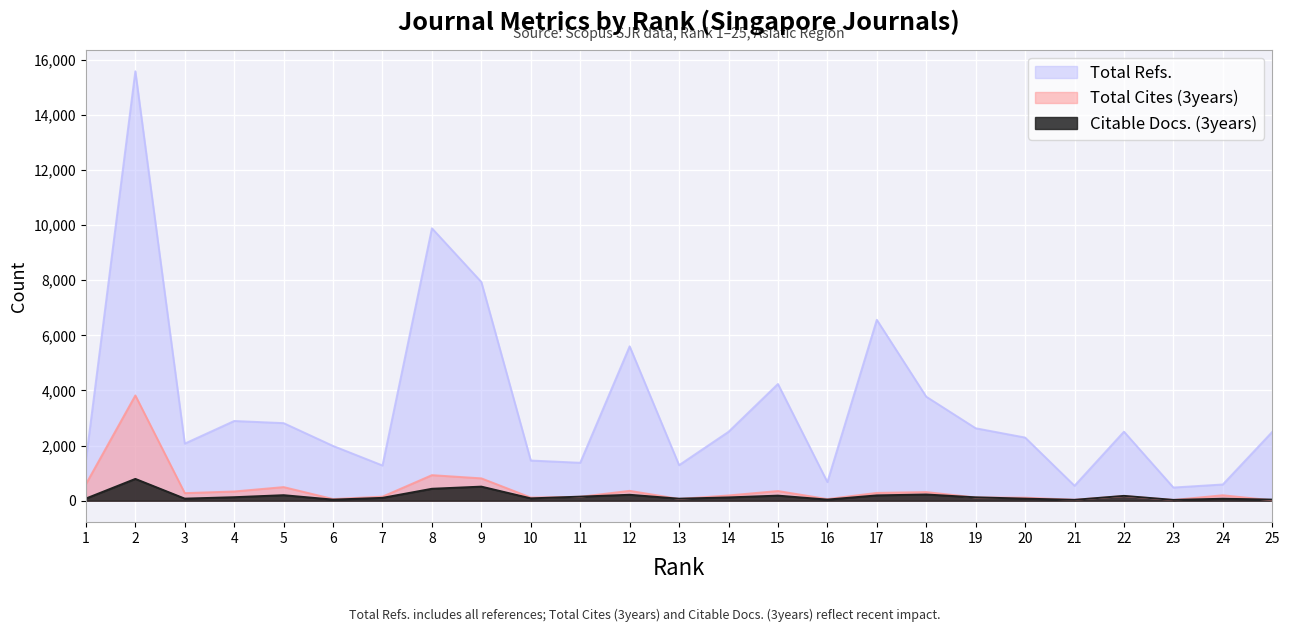

Reading right to left, list all the values displayed in this chart.

Total Refs.: 2498	589	478	2505	542	2292	2629	3775	6565	676	4236	2500	1290	5603	1376	1458	7936	9887	1278	1987	2815	2893	2072	15586	1469
Total Cites (3years): 15	197	27	167	34	110	117	313	283	59	351	190	64	358	142	115	811	927	147	60	494	335	275	3820	601
Citable Docs. (3years): 40	71	29	175	31	75	122	225	193	40	184	119	73	215	147	85	511	433	103	39	200	127	75	791	78